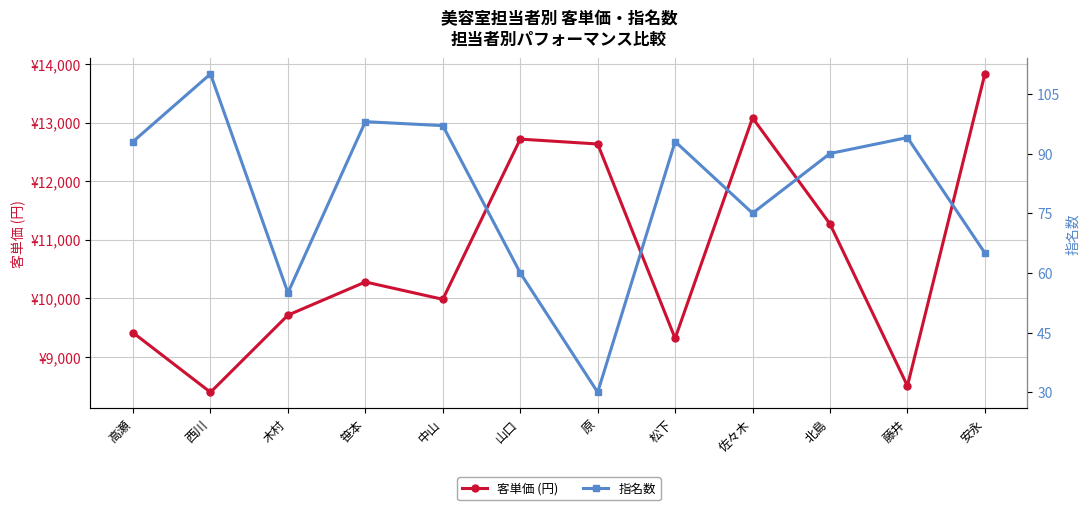

Which series has the largest range (max minus min)?

客単価 (円)